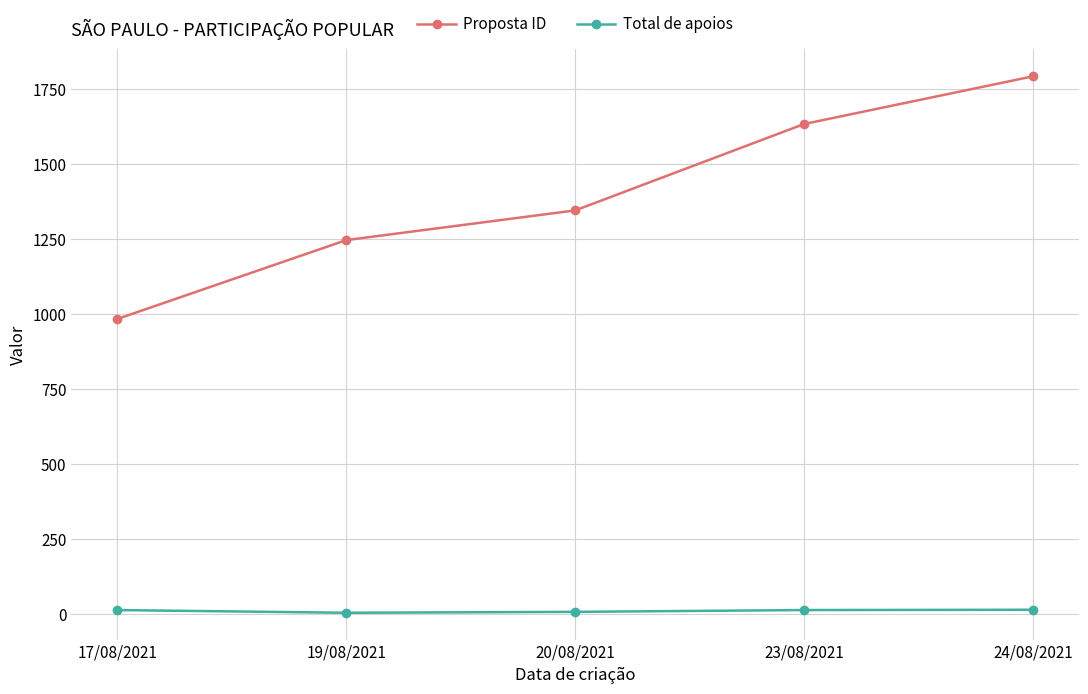

How many Proposta ID values are between 1247 and 1634?

3